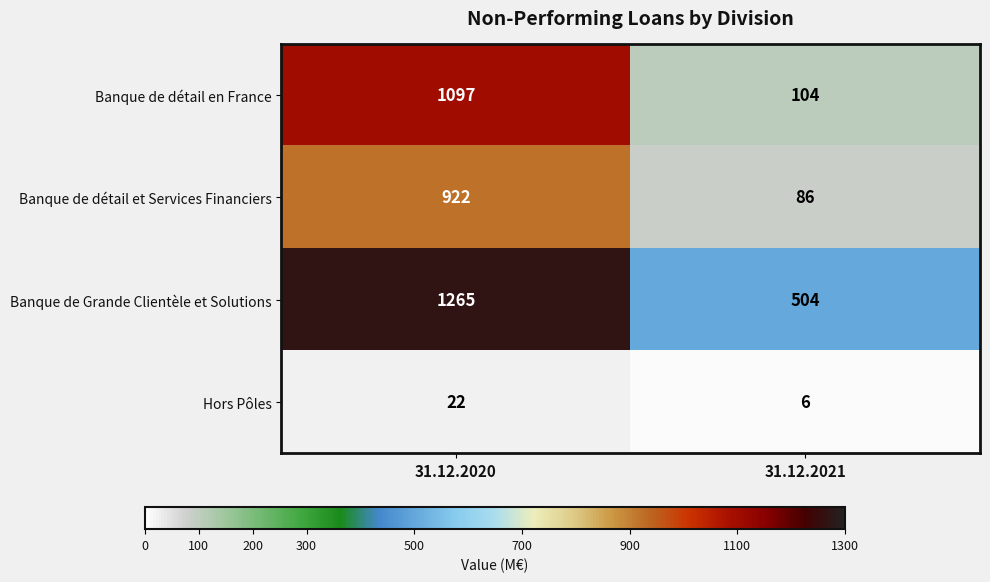

What is the sum of the Banque de Grande Clientèle et Solutions values at 31.12.2021 and 31.12.2020?

1769